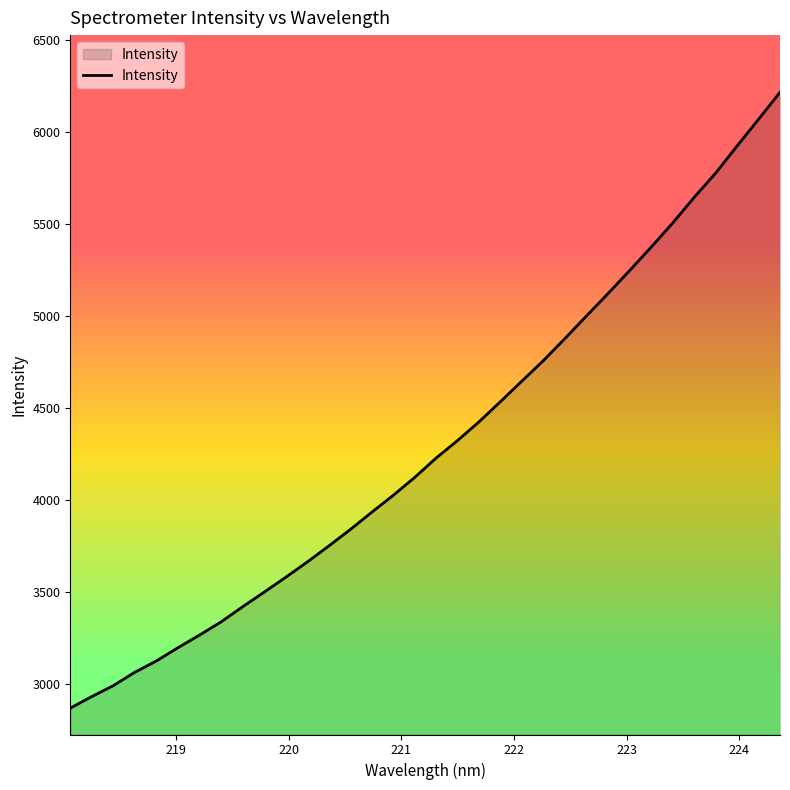

True or false: there are more than 0 points higher than both neighbors.

False